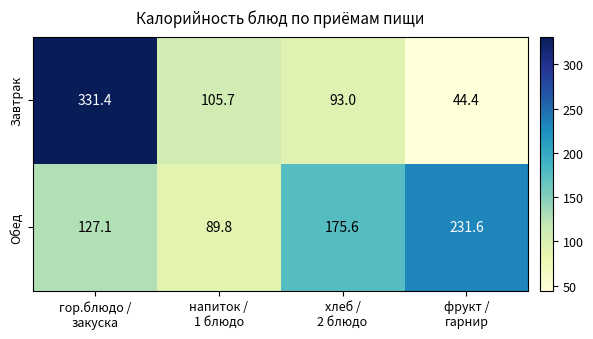

Reading left to right, what are all the values shown in this chart?

Завтрак: 331.4	105.7	93.0	44.4
Обед: 127.1	89.8	175.6	231.6